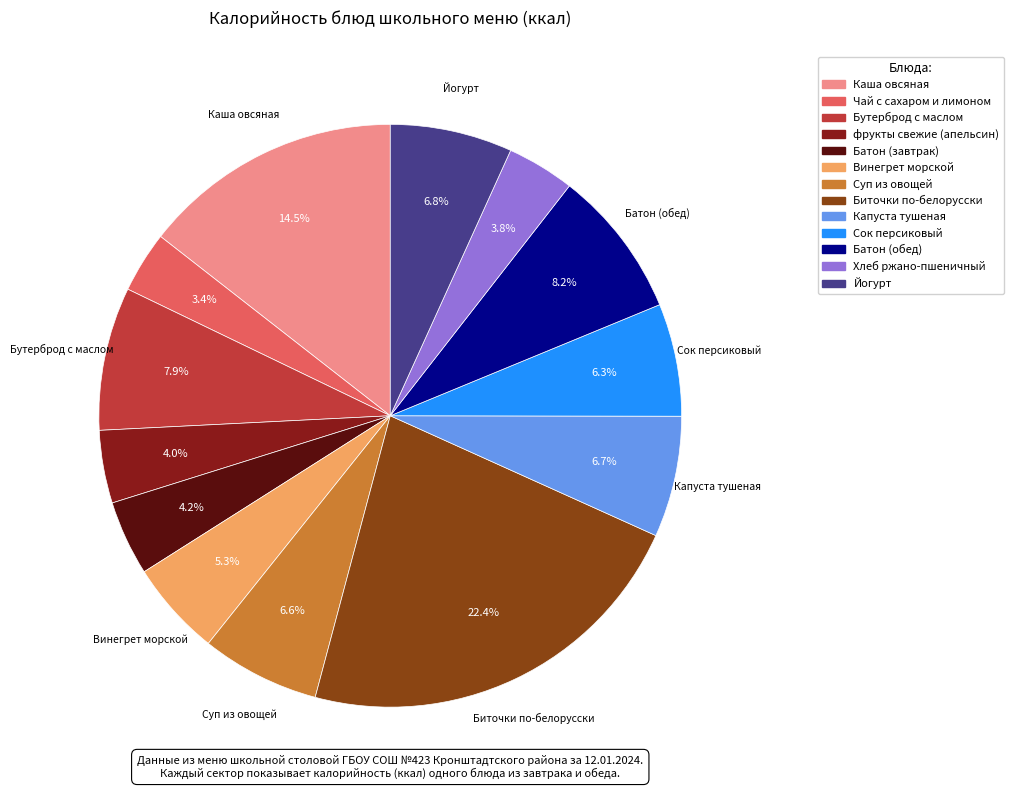

Does Бутерброд с маслом represent more than half of the total?

No